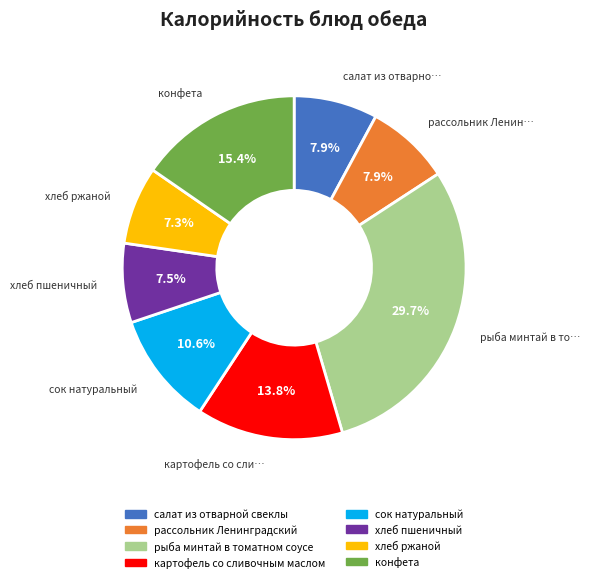

To the nearest percent, what percentage of the pie is картофель со сливочным маслом?

14%